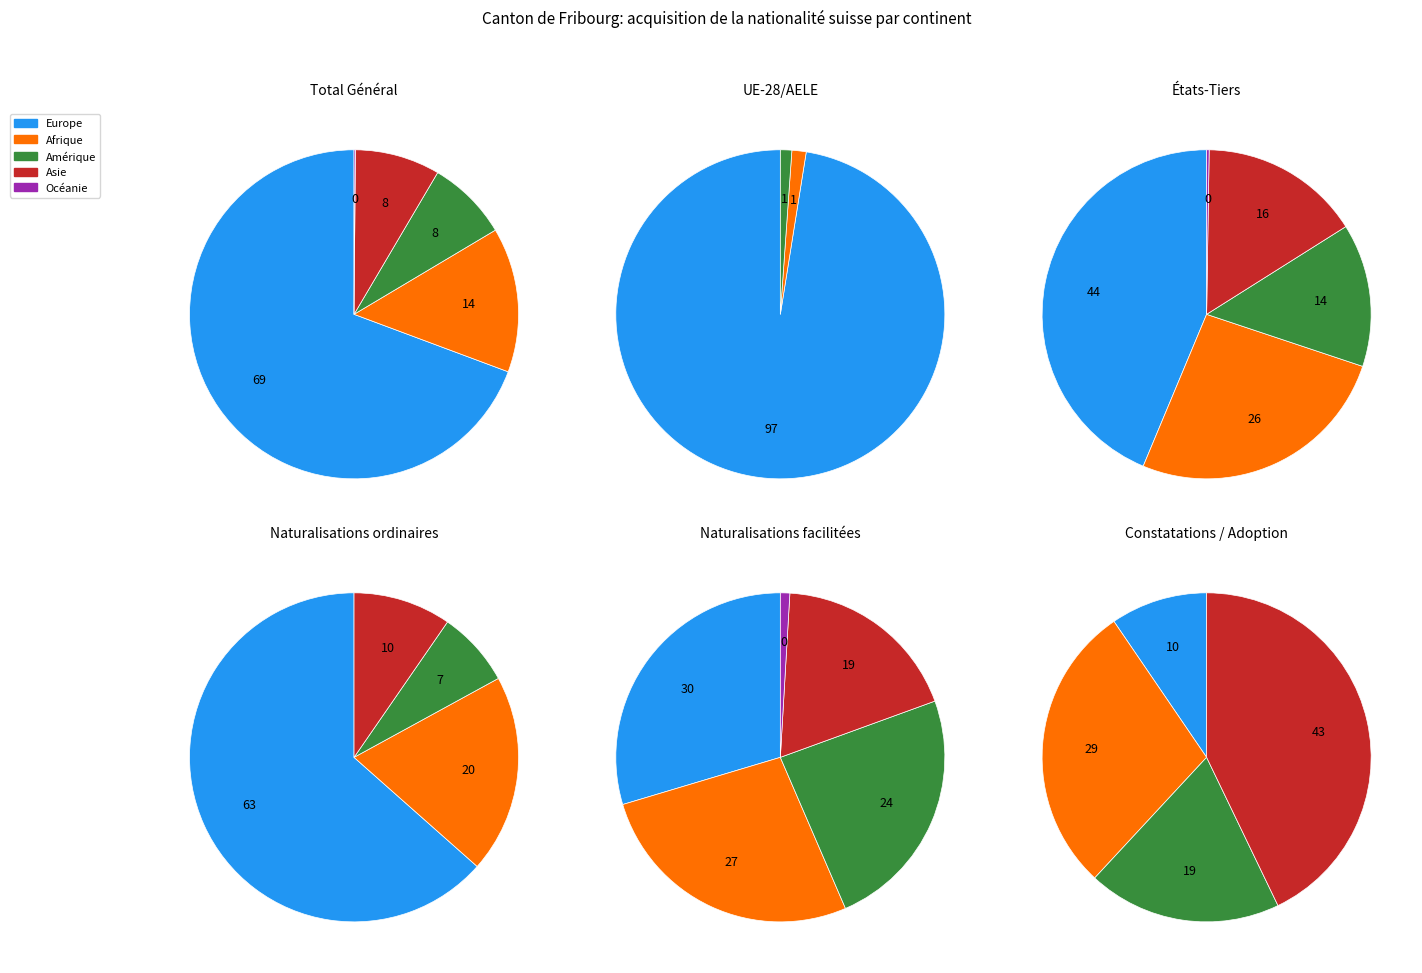

The Amérique slice represents 1% of the pie. True or false?

False